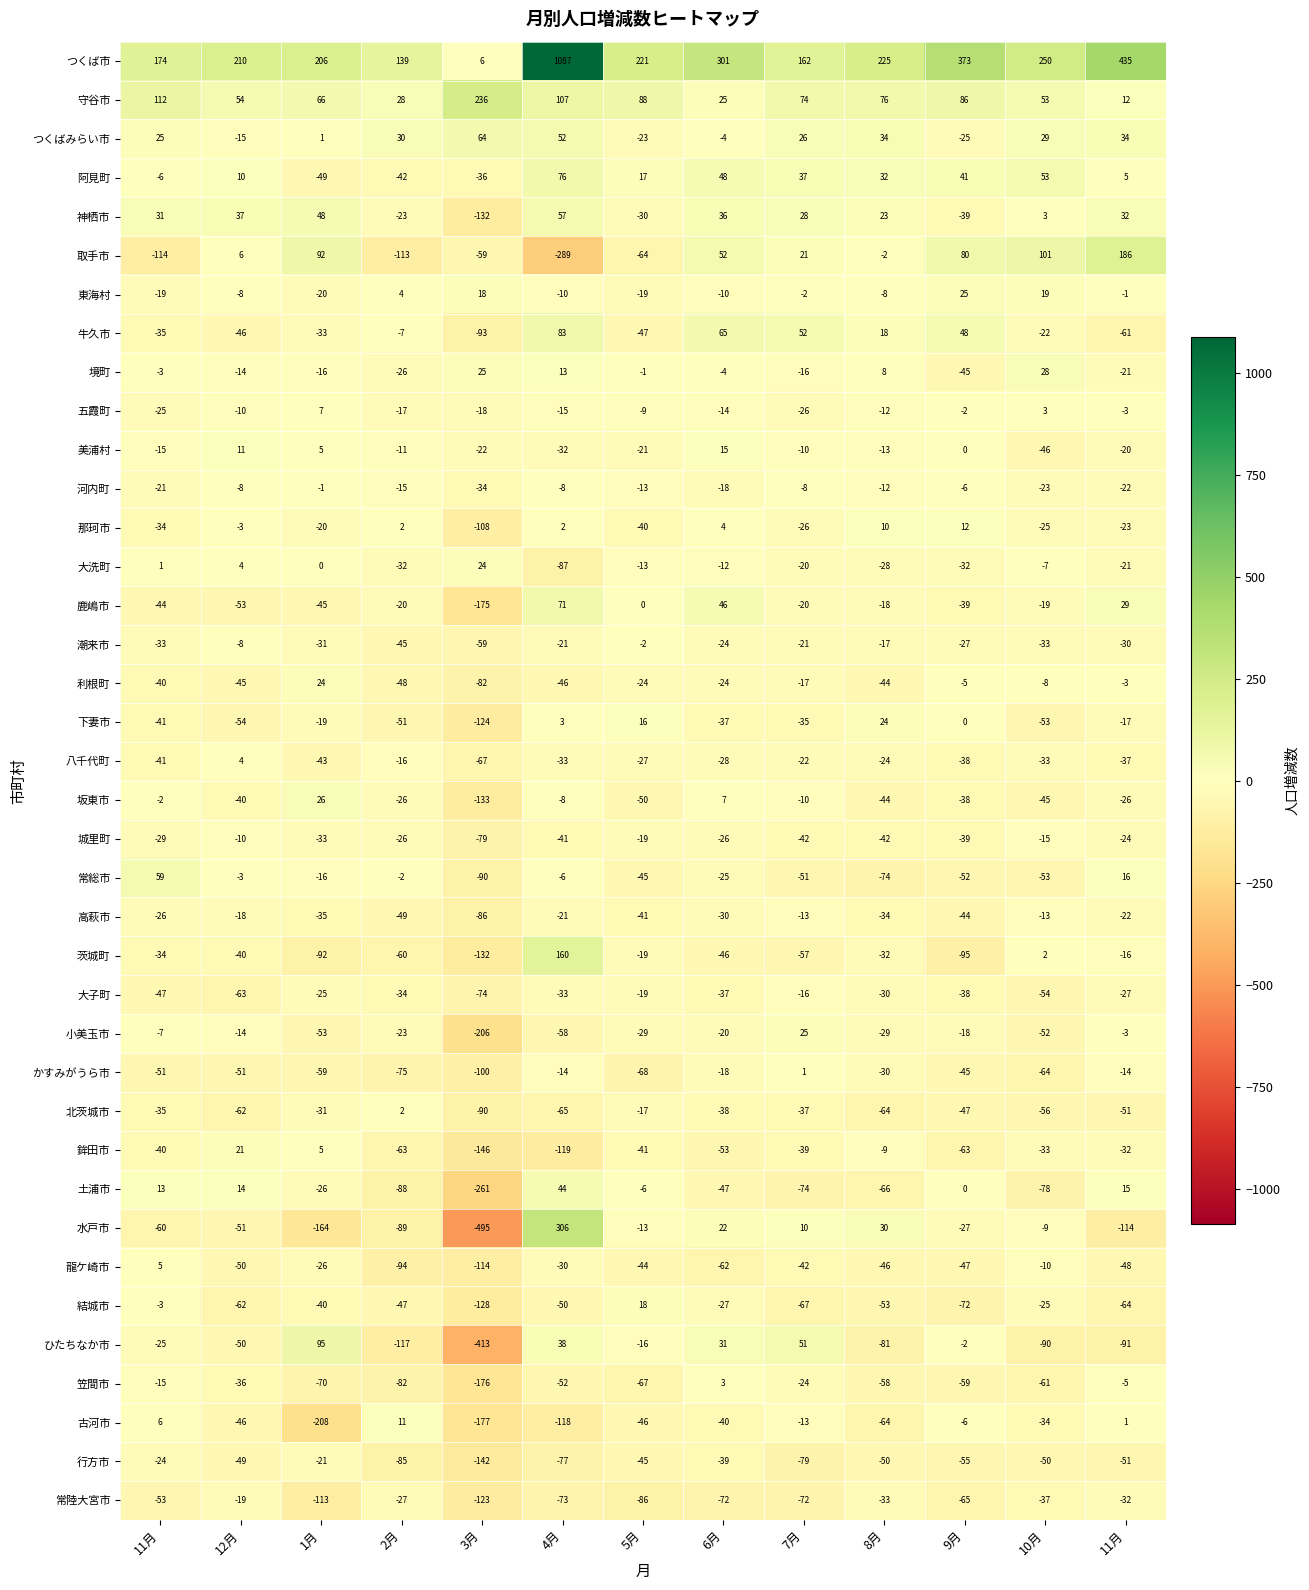

How many data points in 坂東市 are above -26?

5